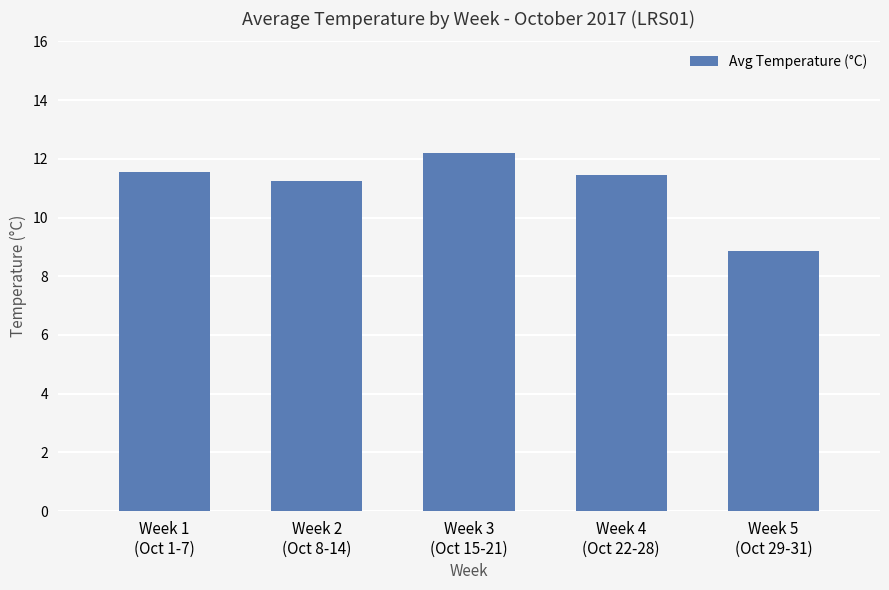

What is the value of the 5th bar from the left?

8.9